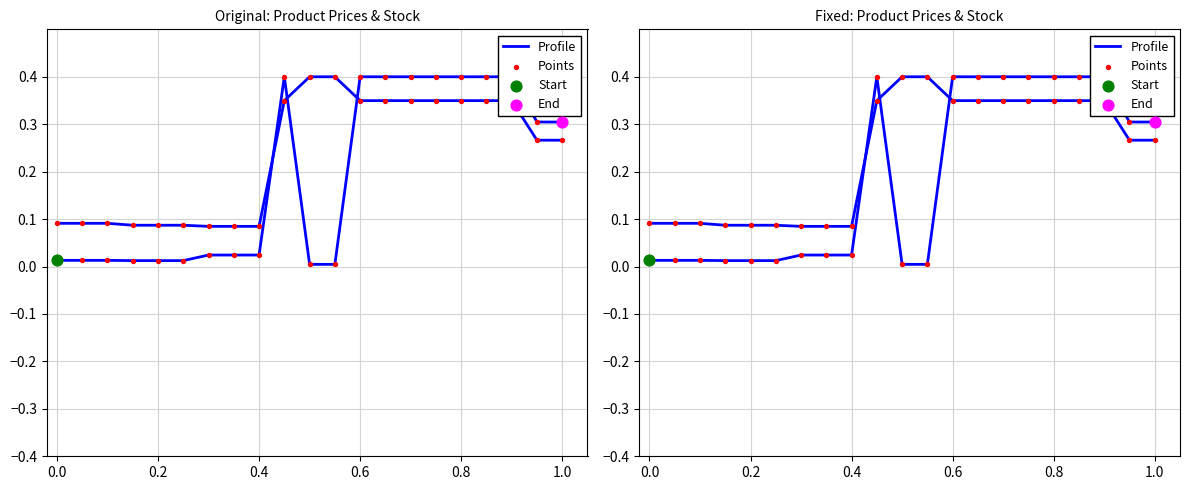

At how many categories does at least one series exceed 0?

21